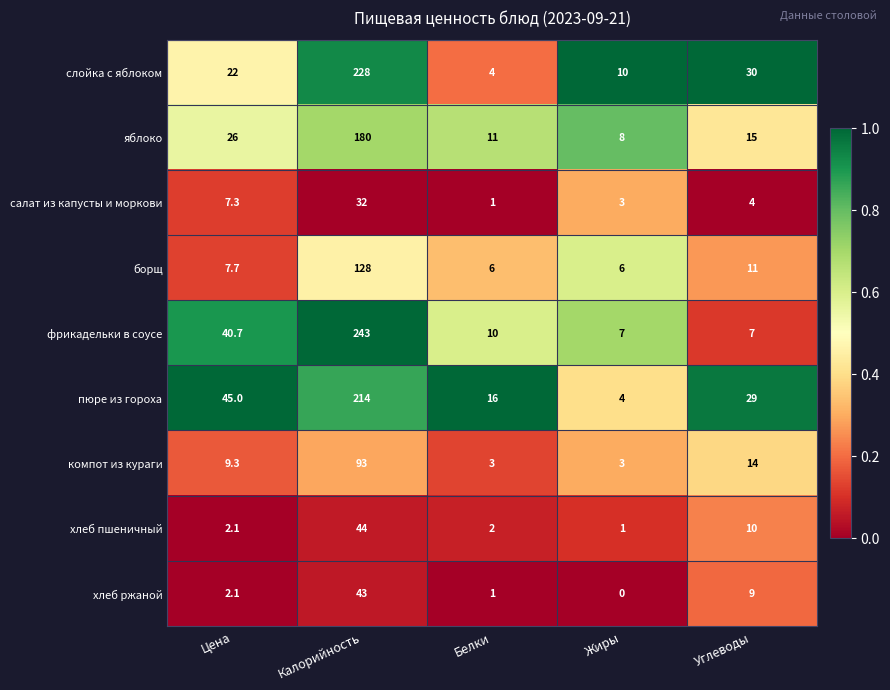

Count the number of categories in the chart.

5